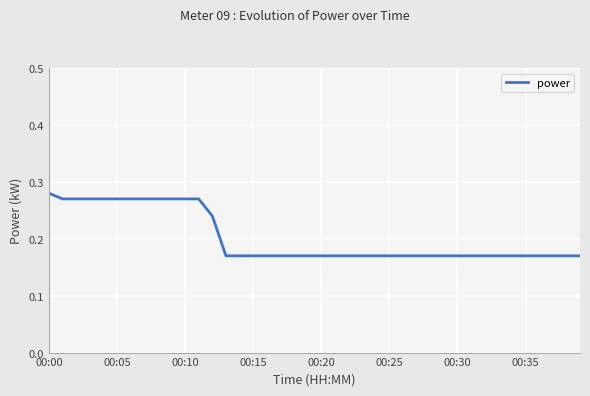

How many lines are shown in the chart?

1